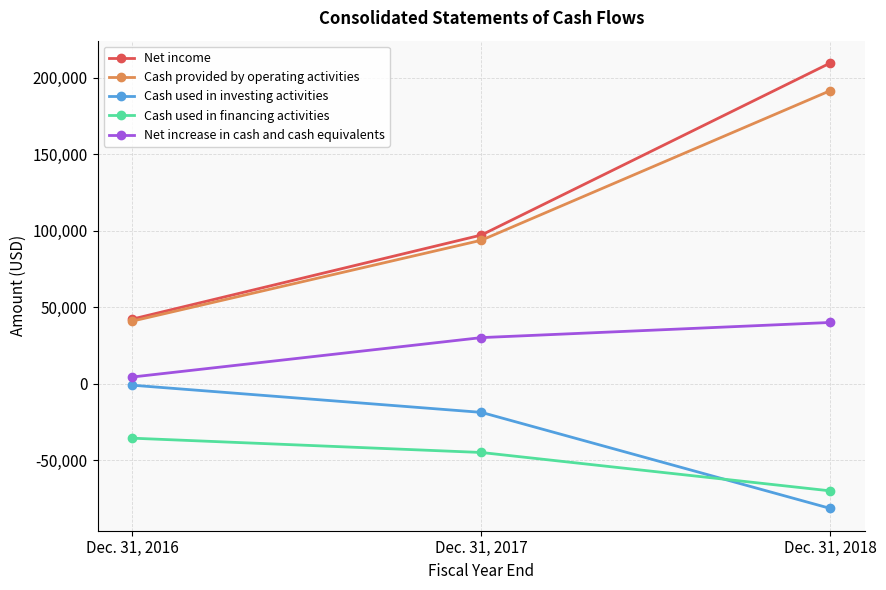

What is the total value across all series at Dec. 31, 2017?

157555